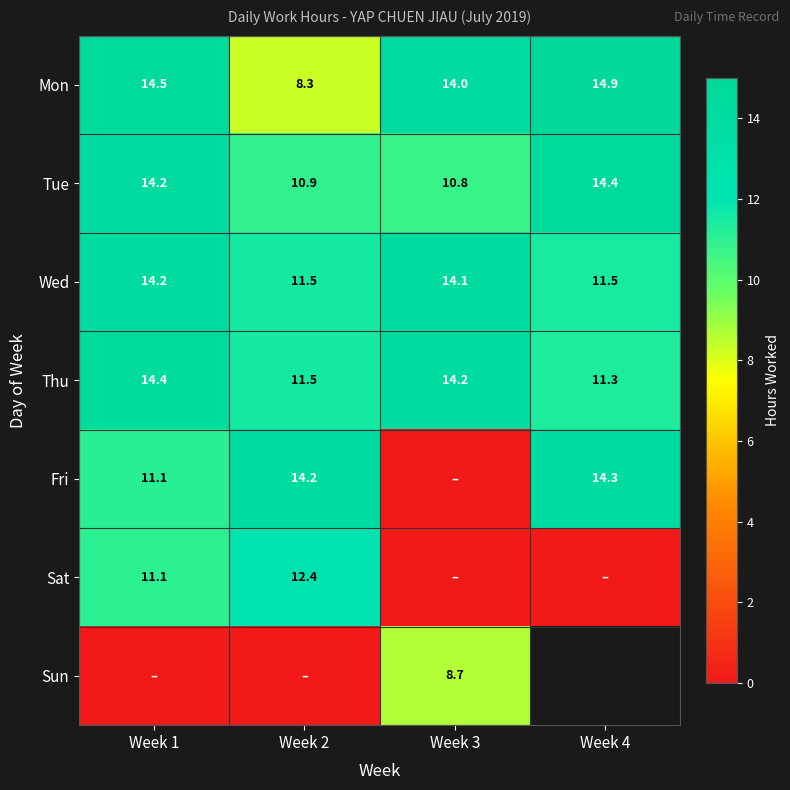

Between Week 1 and Week 4, which is larger?

Week 4